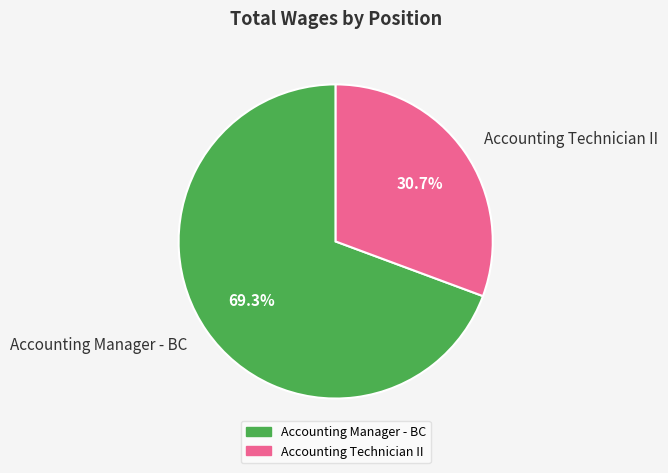

Which category accounts for the majority?

Accounting Manager - BC